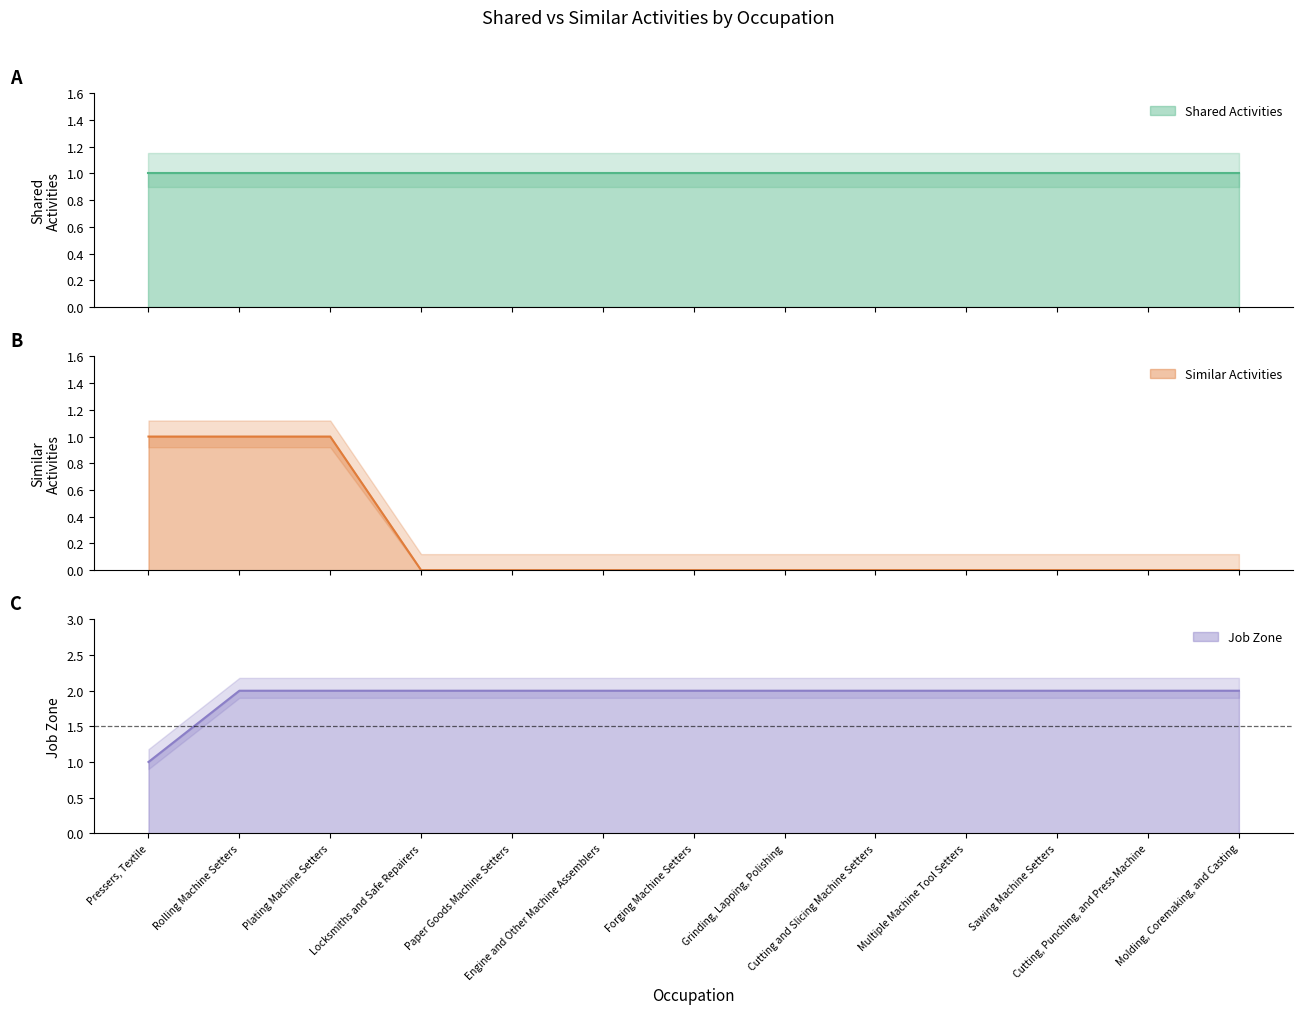

What is the difference between the maximum and minimum values?

1